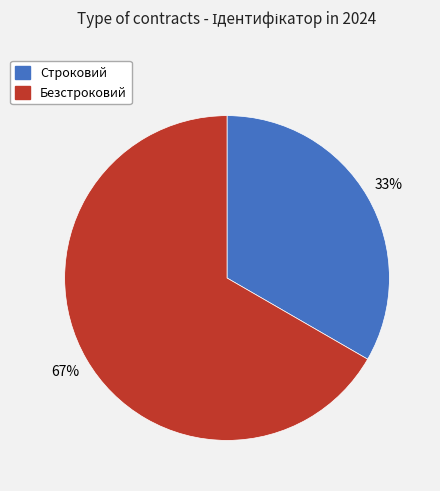

Is there a majority slice in this chart?

Yes